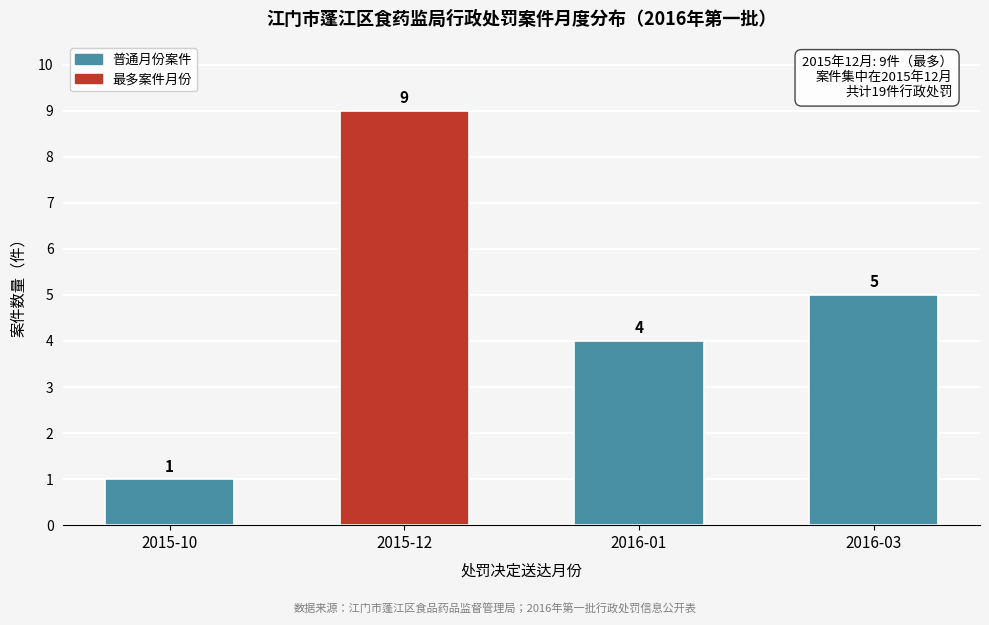

Reading right to left, list all the values displayed in this chart.

5	4	9	1